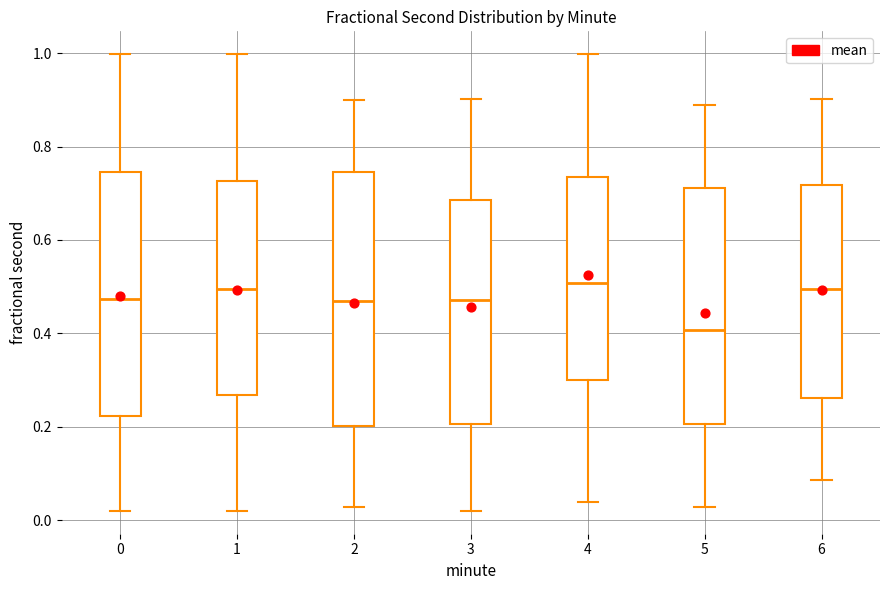

Which box is the tallest, from its lower edge to its upper edge?

2